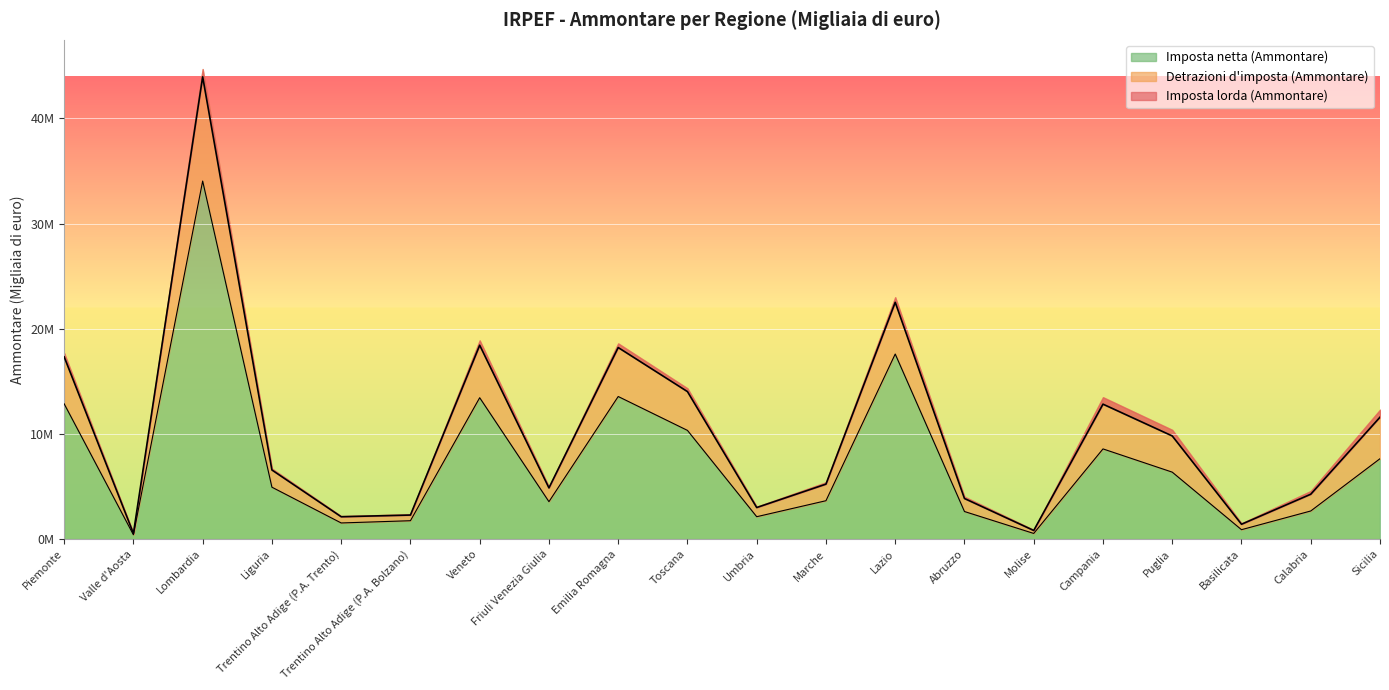

The Imposta netta (Ammontare) series shows 3647993 at Marche. True or false?

True